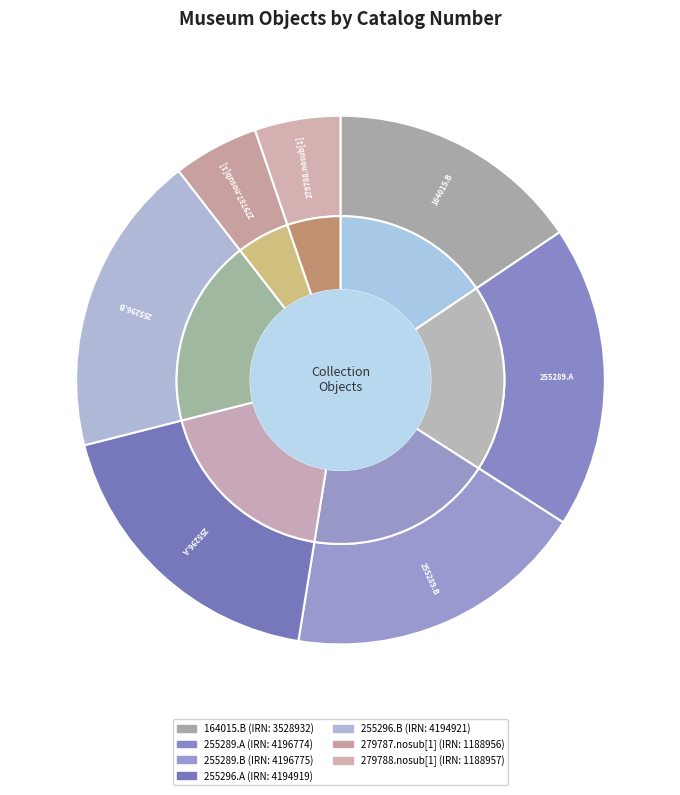

Is there a majority slice in this chart?

No